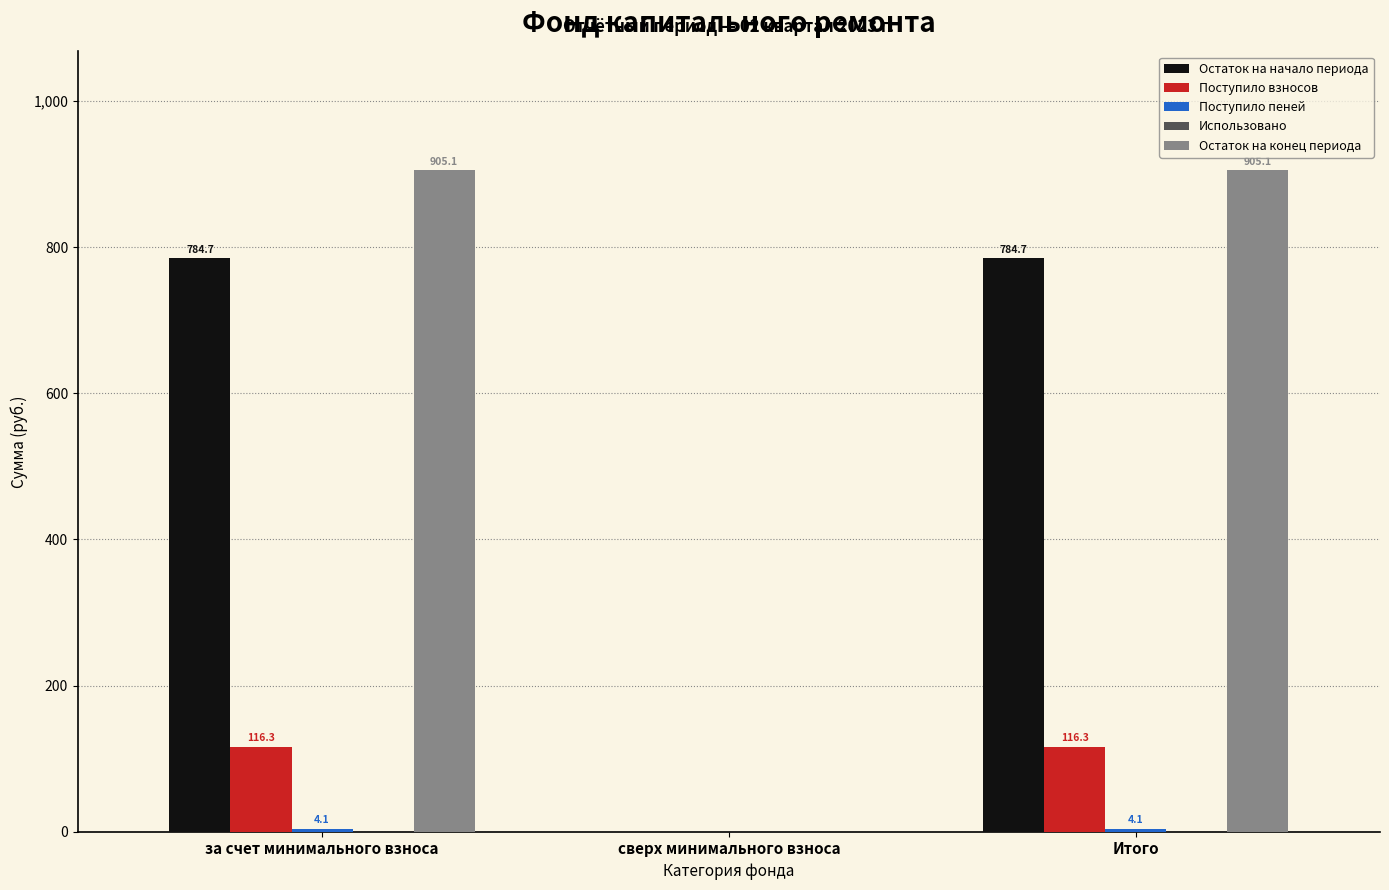

What is the total value across all series at за счет минимального взноса?

1810.2